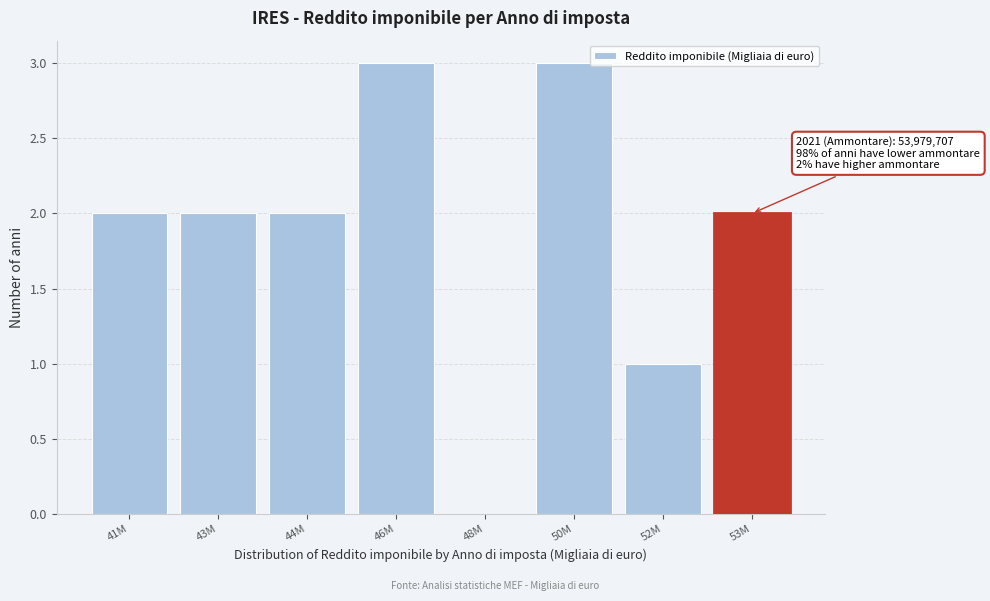

Reading left to right, extract all data points from this chart.

41M=2	43M=2	44M=2	46M=3	48M=0	50M=3	52M=1	53M=2